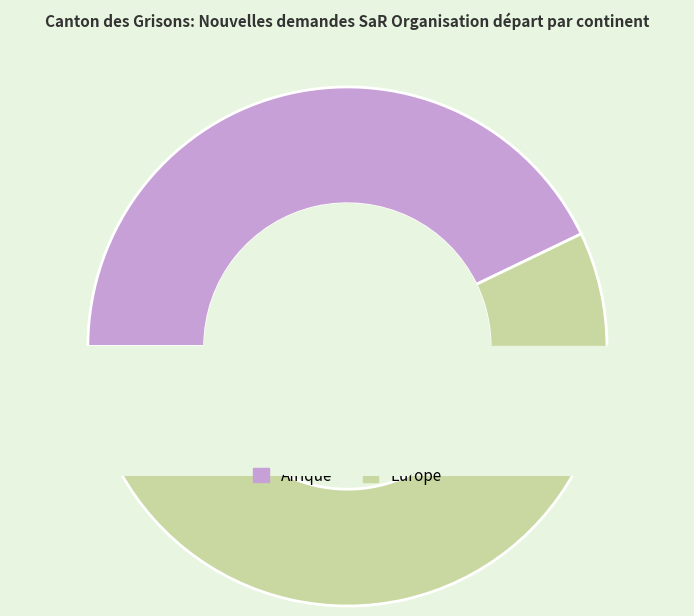

Which slice is the largest?

Europe